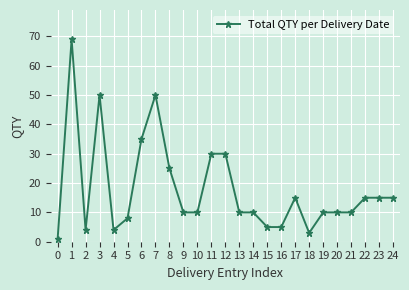

Reading left to right, extract all data points from this chart.

1	69	4	50	4	8	35	50	25	10	10	30	30	10	10	5	5	15	3	10	10	10	15	15	15